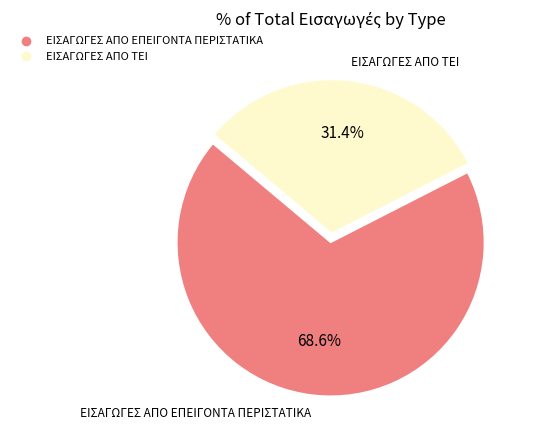

To the nearest percent, what is the combined percentage of ΕΙΣΑΓΩΓΕΣ ΑΠΟ ΤΕΙ and ΕΙΣΑΓΩΓΕΣ ΑΠΟ ΕΠΕΙΓΟΝΤΑ ΠΕΡΙΣΤΑΤΙΚΑ?

100%